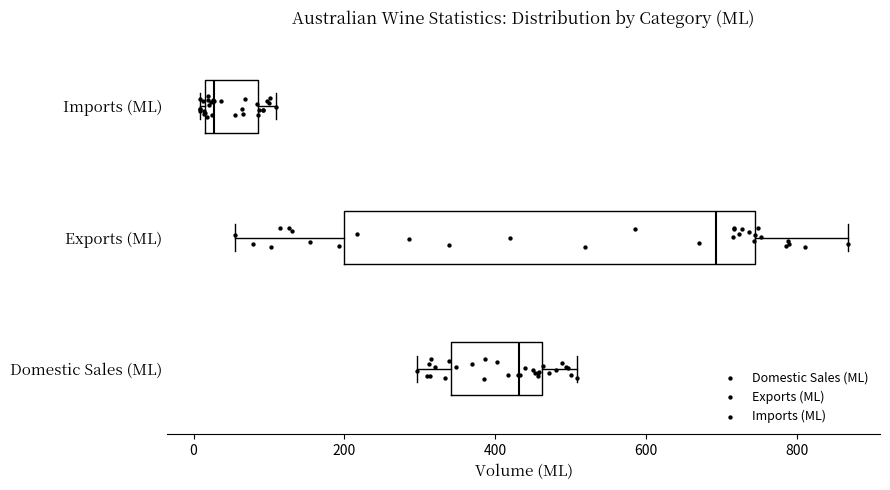

Reading bottom to top, read every box against the x-axis: the position of its median line, the range the box covers, and the ends of its whiskers. The values are not printed on the chart, so give them approximately, as read against the axis.

Domestic Sales (ML): median 440, box 340 to 460, whiskers 300 to 500
Exports (ML): median 700, box 200 to 740, whiskers 60 to 860
Imports (ML): median 20 (just right of the box's left edge), box 20 to 80, whiskers 0 to 100